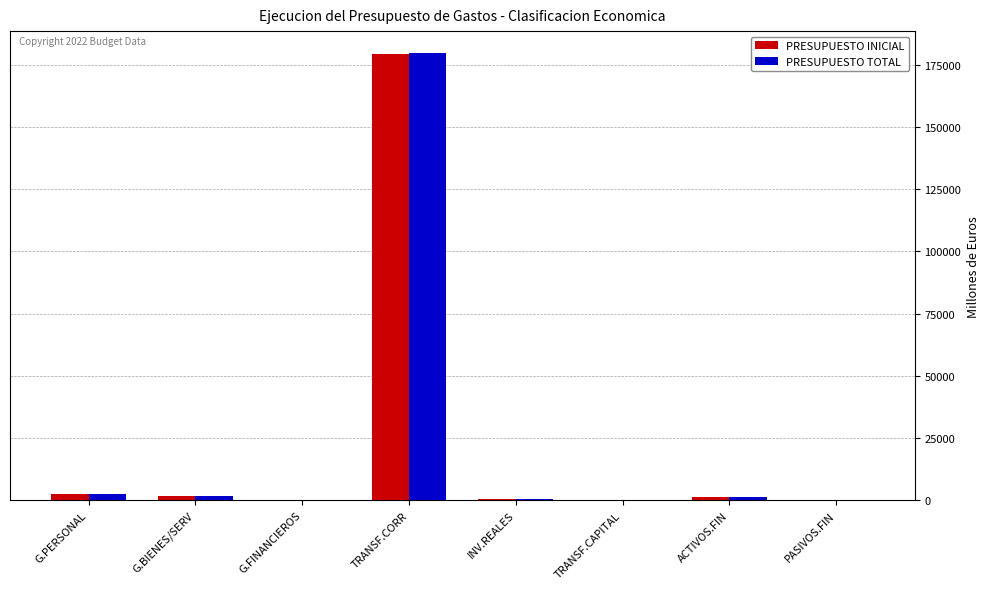

True or false: PRESUPUESTO INICIAL has a value of 22.8 at TRANSF.CAPITAL.

True